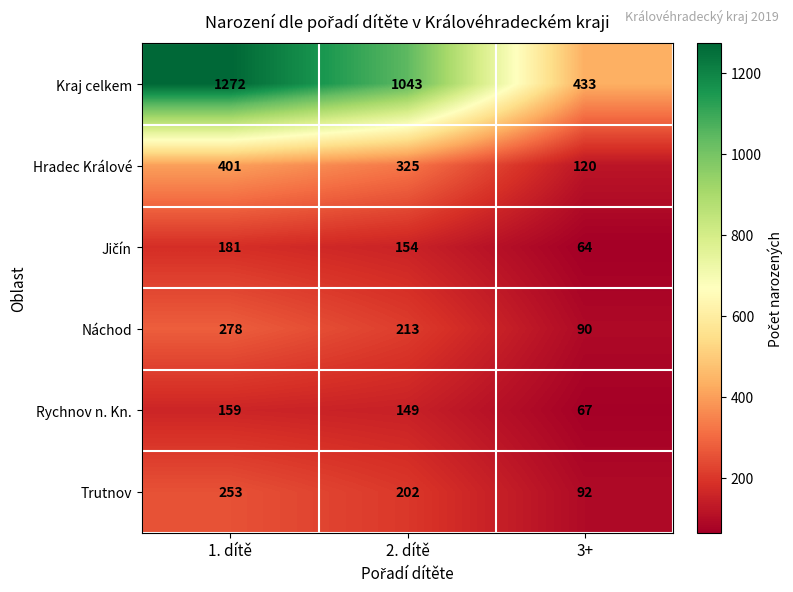

List the labels in order of Náchod value, smallest first.

3+, 2. dítě, 1. dítě